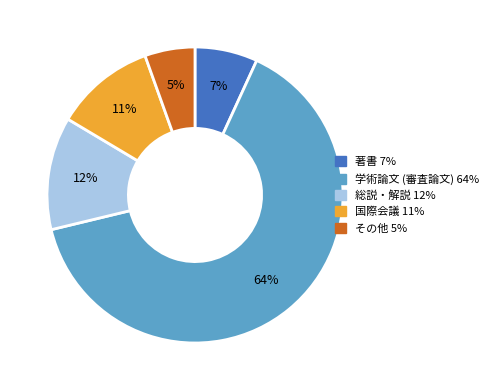

Is it true that 学術論文 (審査論文) is 64% of the pie?

True